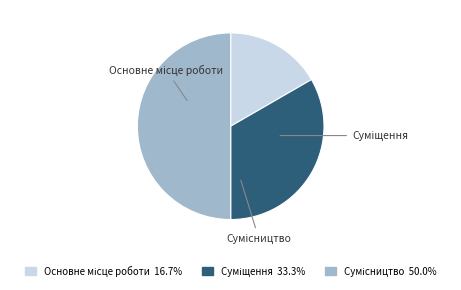

Which category has the biggest portion of the pie?

Сумісництво